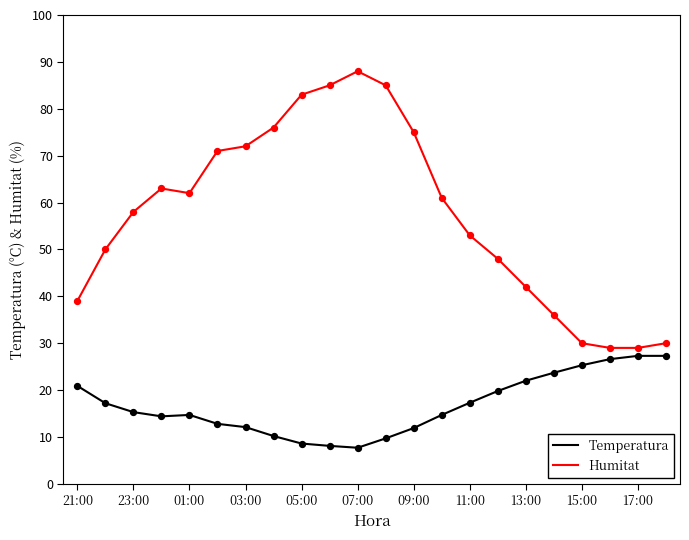

Which series has the widest spread of values?

Humitat